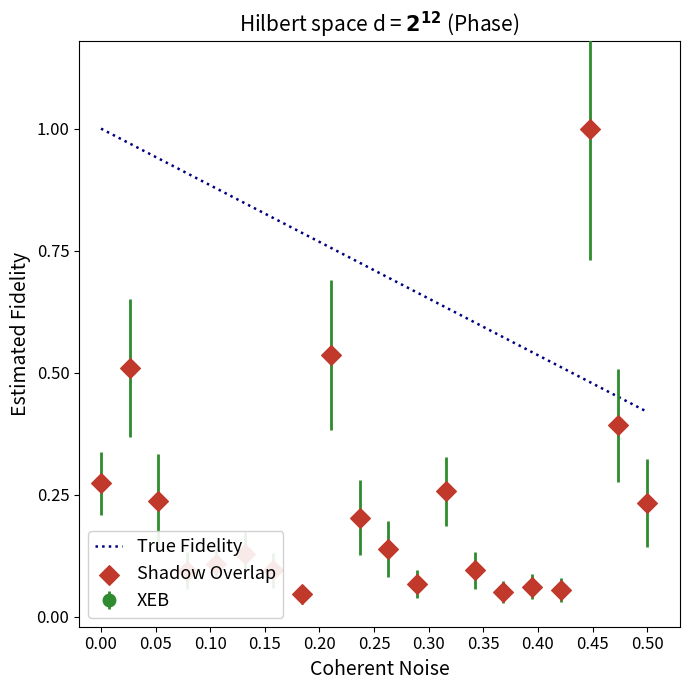

Which series has the widest spread of values?

XEB